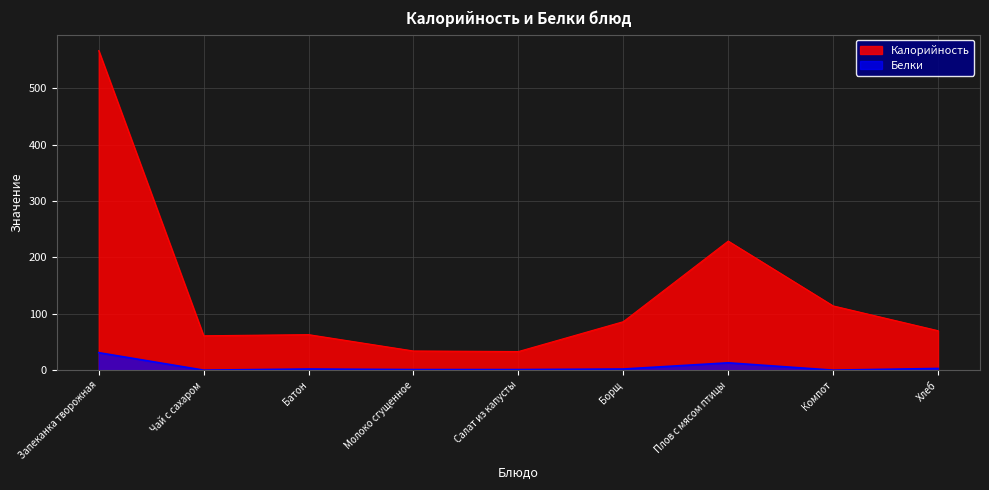

How many distinct data groups are displayed?

2